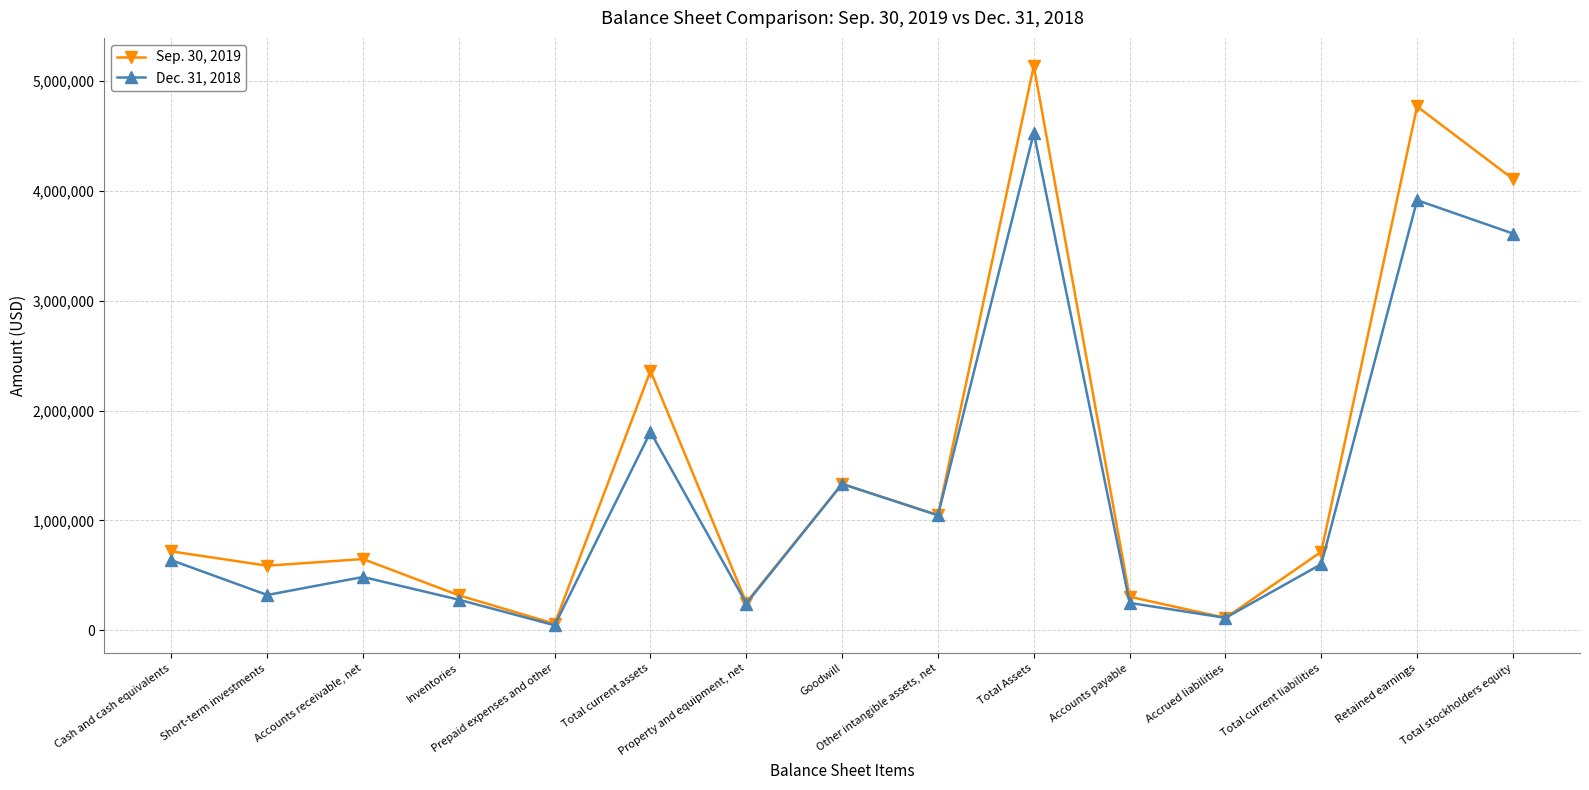

What is the maximum value shown in the chart?

5137366